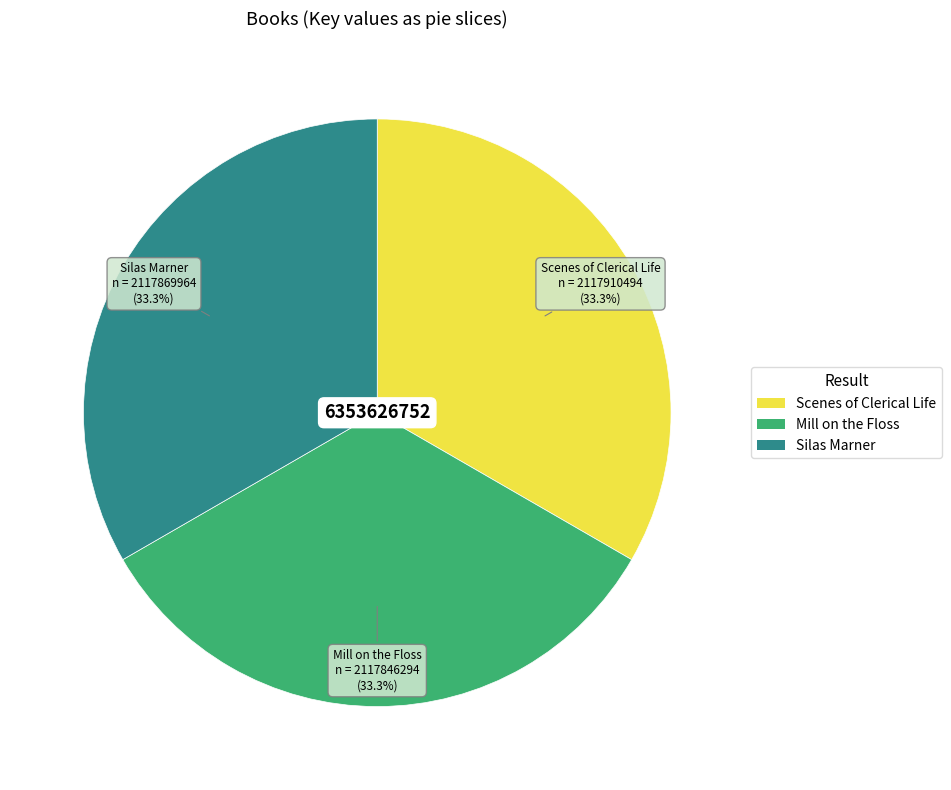

Is the sum of Scenes of Clerical Life and Mill on the Floss greater than half?

Yes